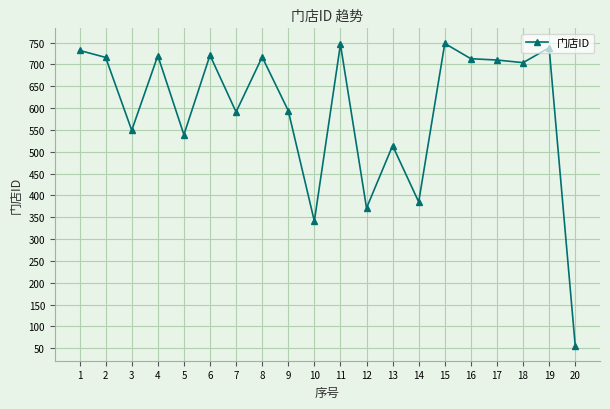

Is it true that the value at 15 is 446?

False